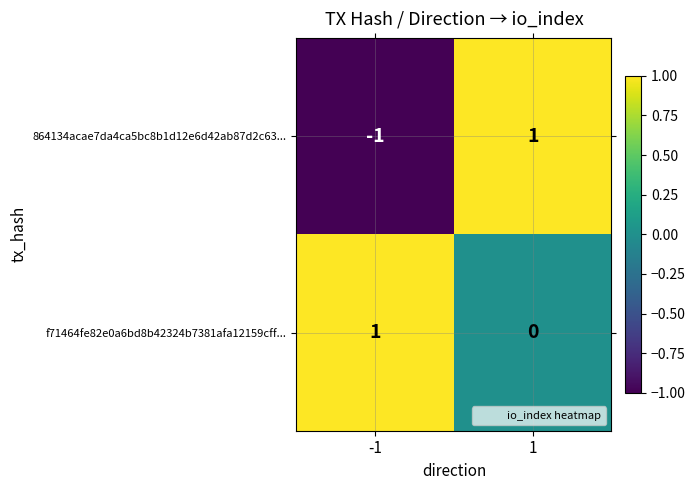

What is the spread (max minus min) of values at 1?

1